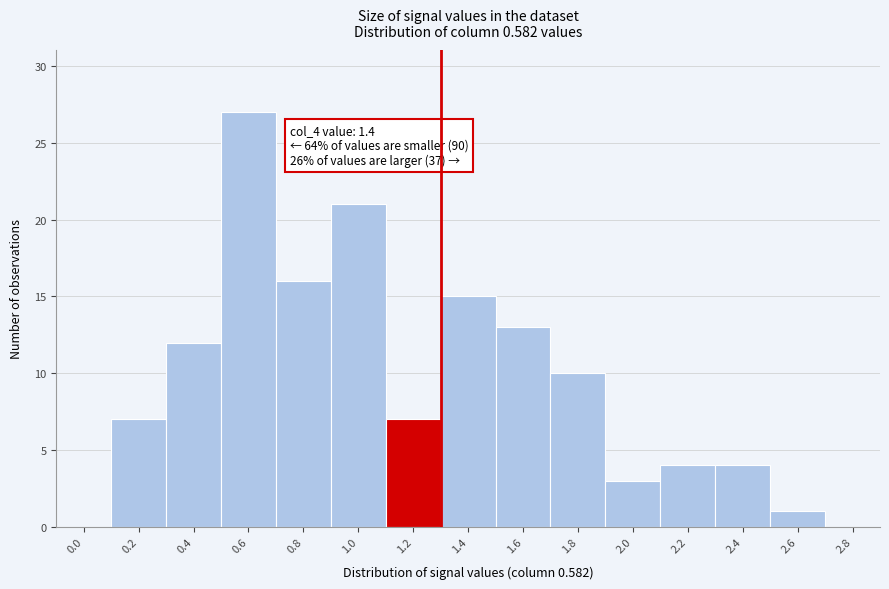

Reading left to right, what are all the values shown in this chart?

0.0=0	0.2=7	0.4=12	0.6=27	0.8=16	1.0=21	1.2=7	1.4=15	1.6=13	1.8=10	2.0=3	2.2=4	2.4=4	2.6=1	2.8=0